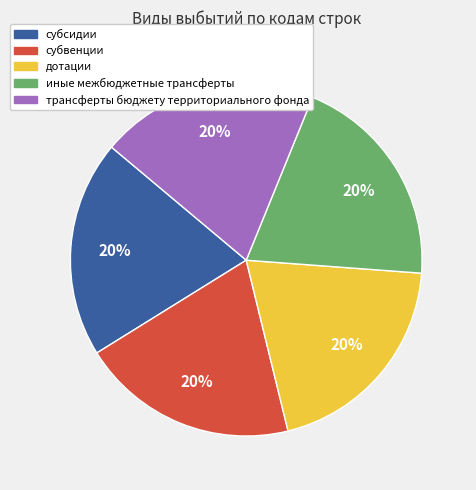

Is it true that трансферты бюджету территориального фонда is 9% of the pie?

False